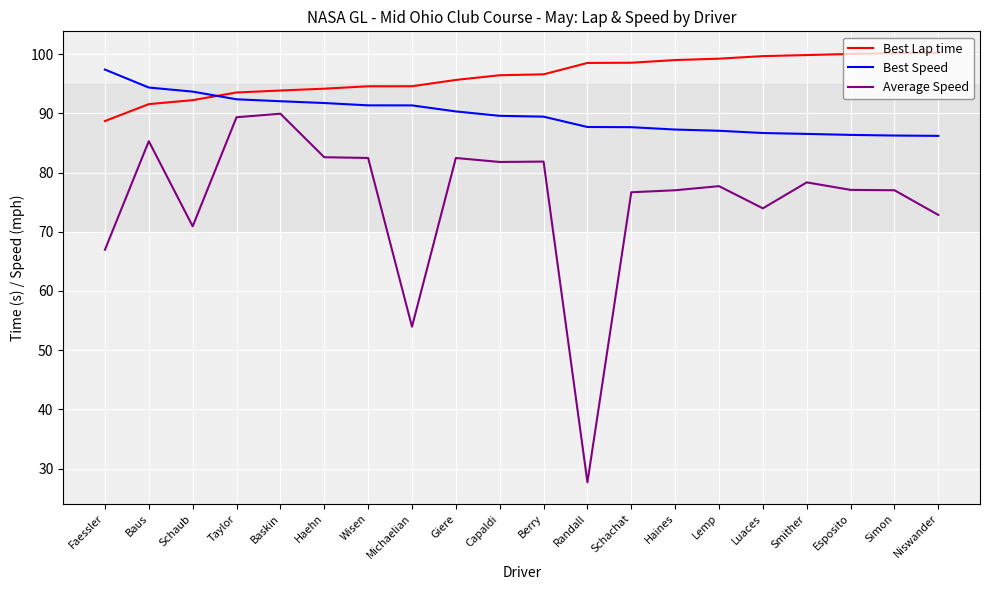

Rank the series at Giere from lowest to highest value.

Average Speed, Best Speed, Best Lap time